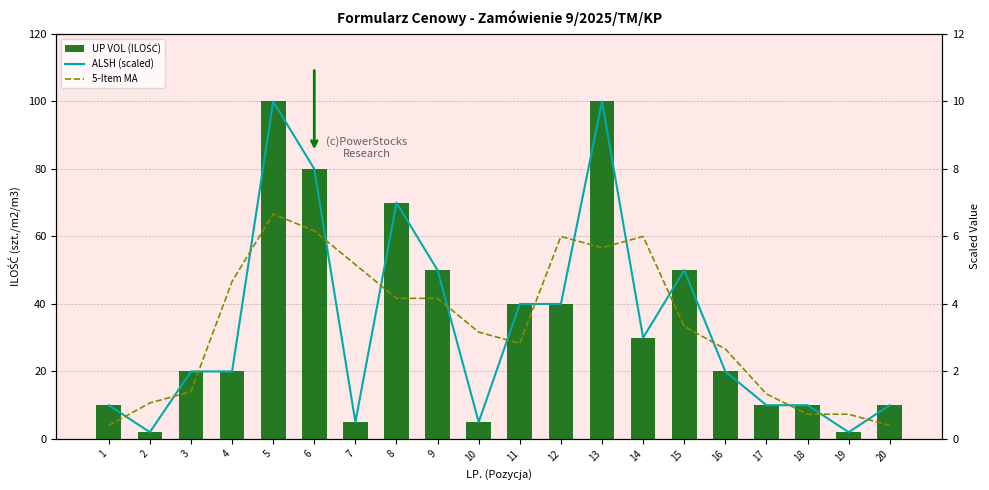

What are all the series names shown in the legend?

UP VOL (ILOŚĆ), ALSH (scaled), 5-Item MA